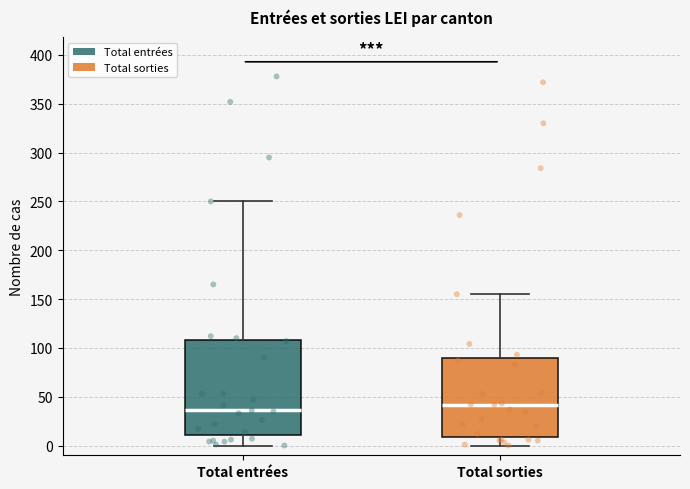

Which box has the highest median line?

Total sorties